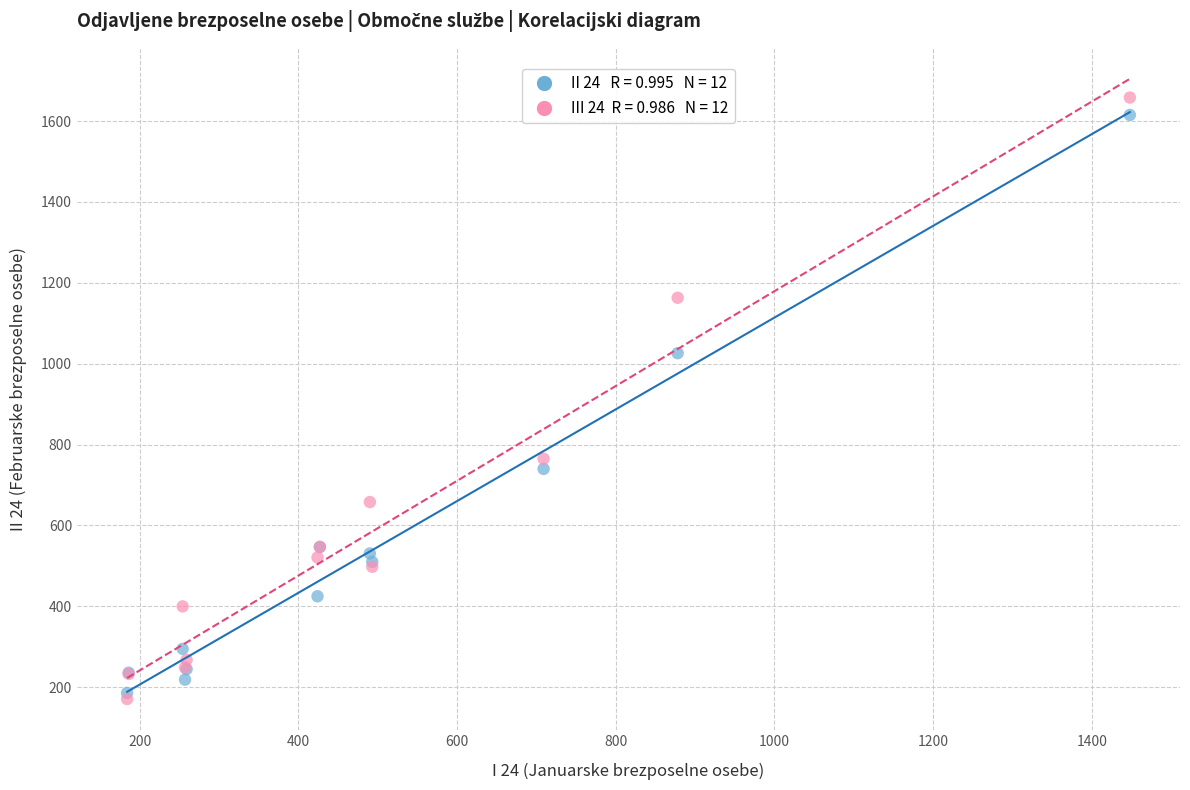

Across all series, what Y value is closest to 914?

1026